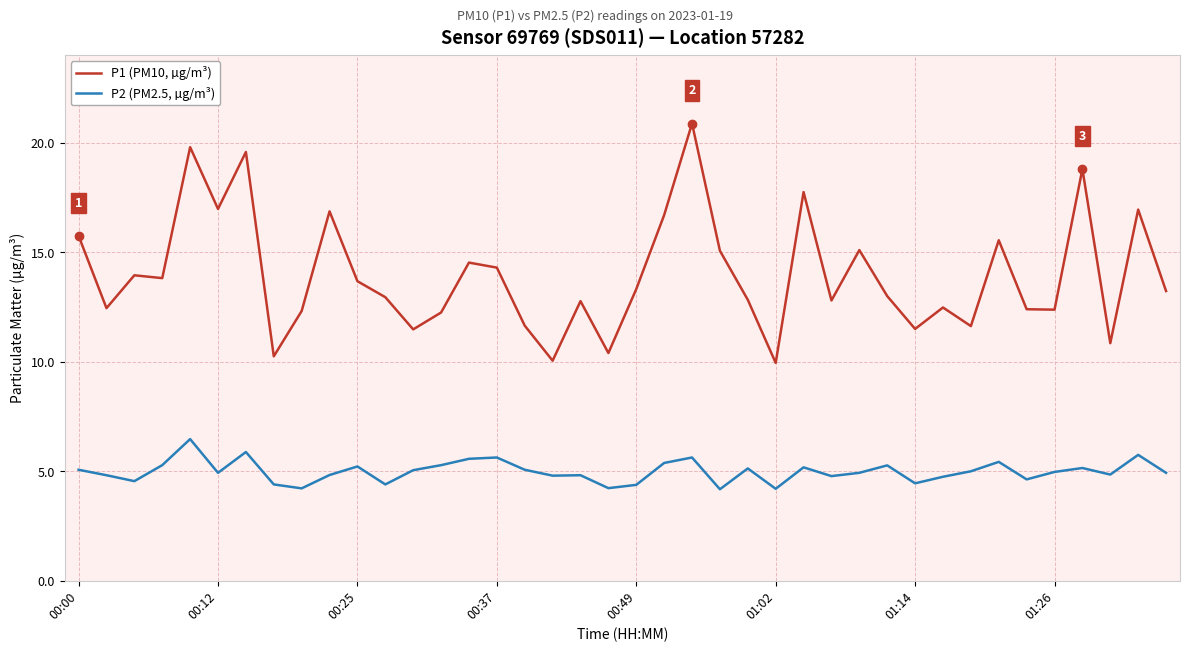

What is the maximum value for P2 (PM2.5, µg/m³)?

6.5